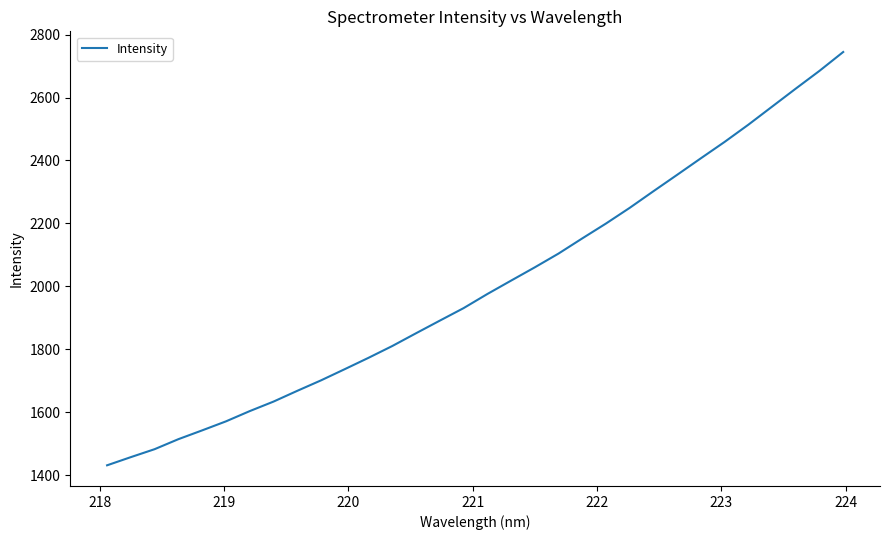

What is the difference between the maximum and minimum values?

1312.9